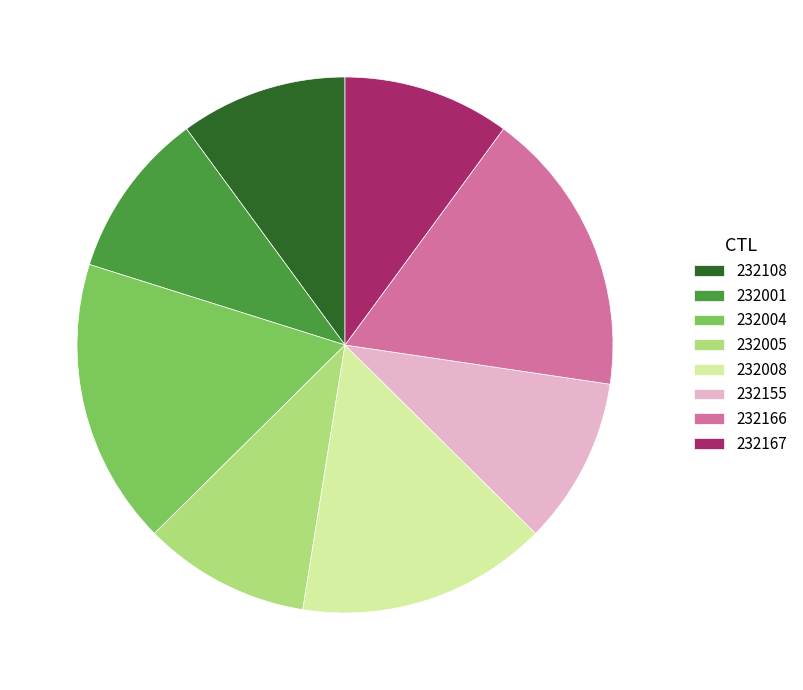

How many segments does this pie chart have?

8